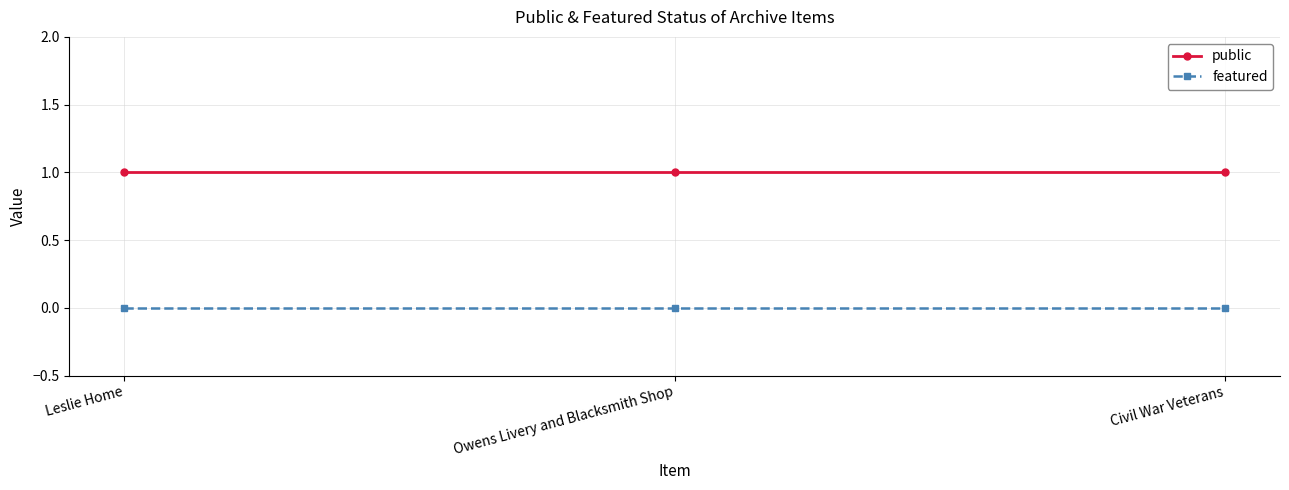

List the series in order of their overall mean, highest first.

public, featured